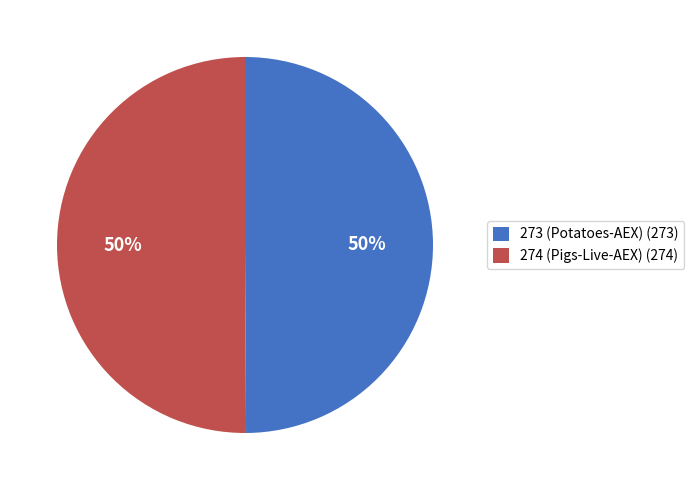

To the nearest percent, what percentage of the pie is 274 (Pigs-Live-AEX)?

50%